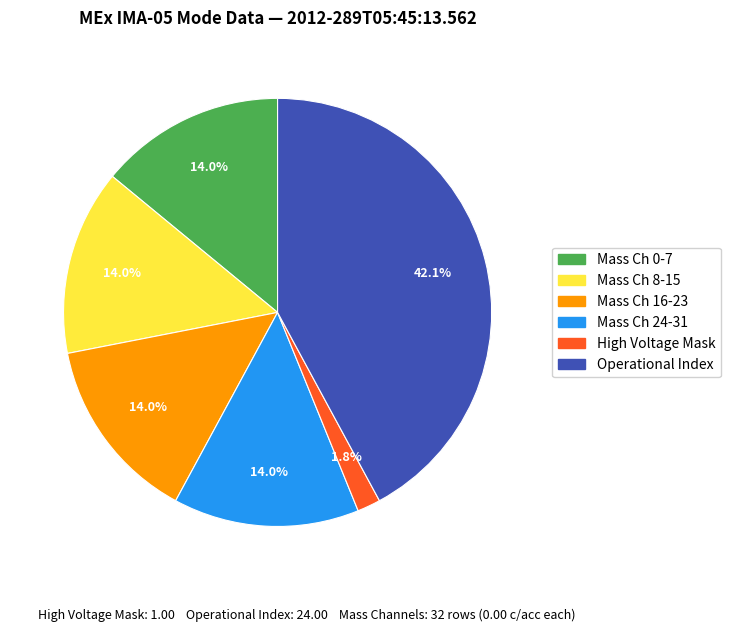

Is there any slice that represents more than half of the pie?

No